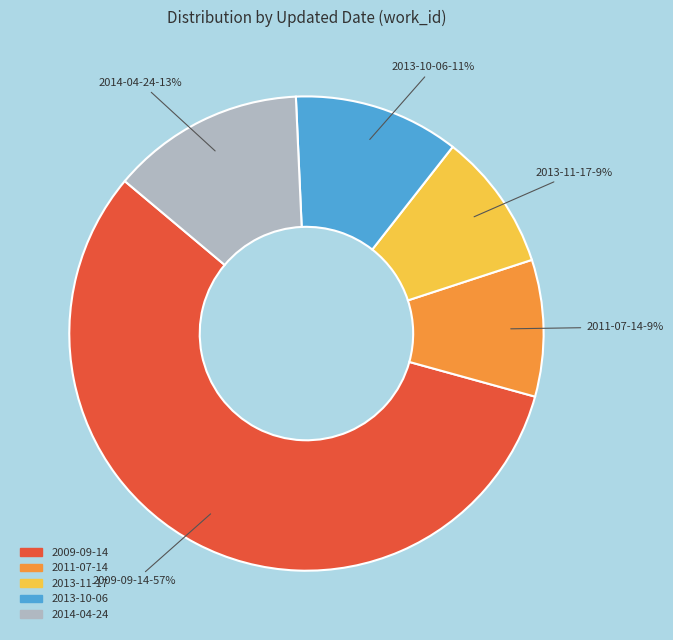

To the nearest percent, what is the average slice percentage?

20%